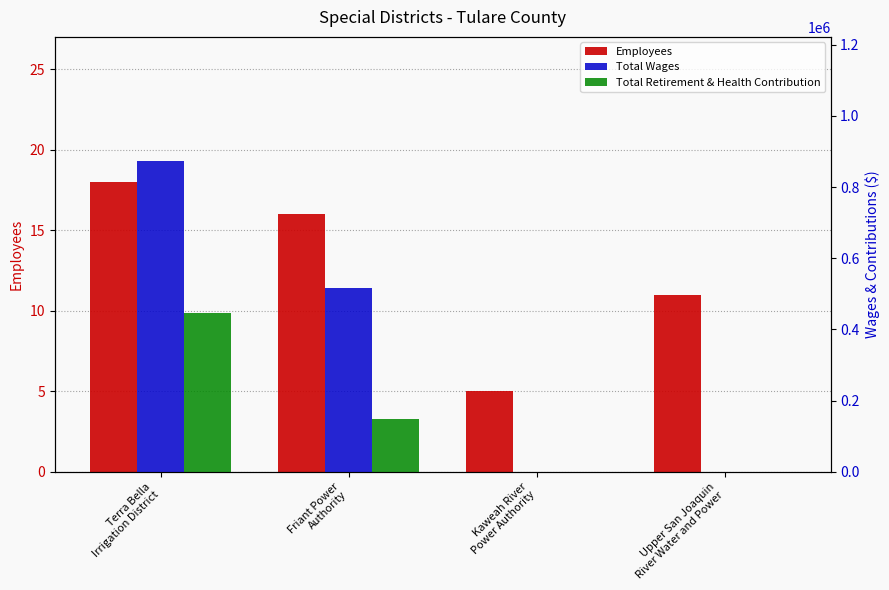

Which series has the widest spread of values?

Total Wages